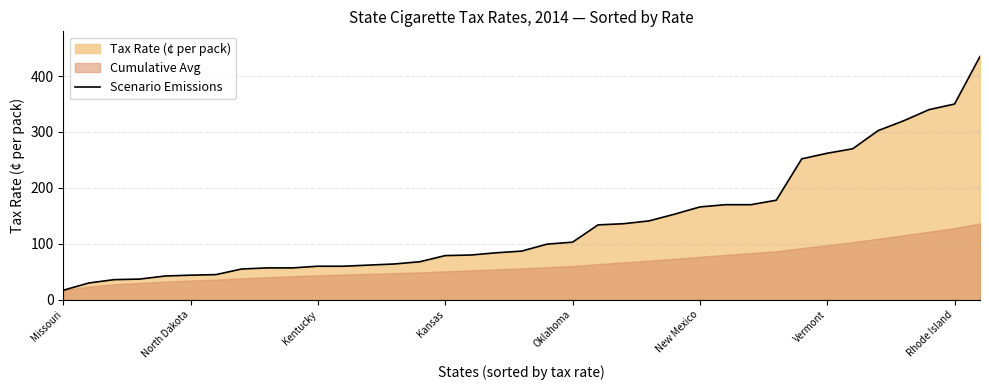

Reading left to right, extract all data points from this chart.

17.0	30.0	36.0	37.0	42.5	44.0	45.0	55.0	57.0	57.0	60.0	60.0	62.0	64.0	68.0	79.0	80.0	84.0	87.0	99.5	103.0	133.9	136.0	141.0	153.0	166.0	170.0	170.0	178.0	252.0	262.0	270.0	302.5	320.0	340.0	350.0	435.0